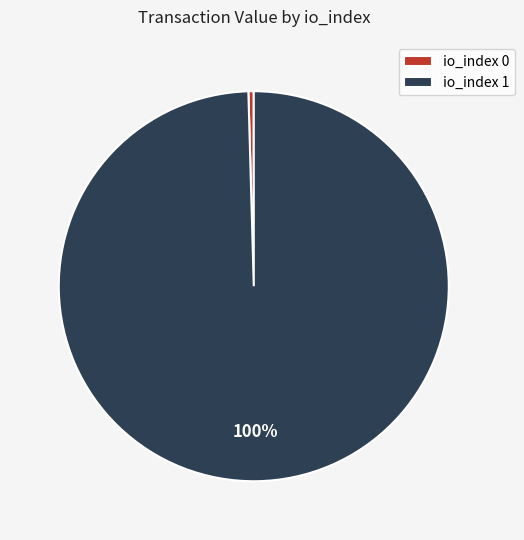

What is the majority slice?

io_index 1